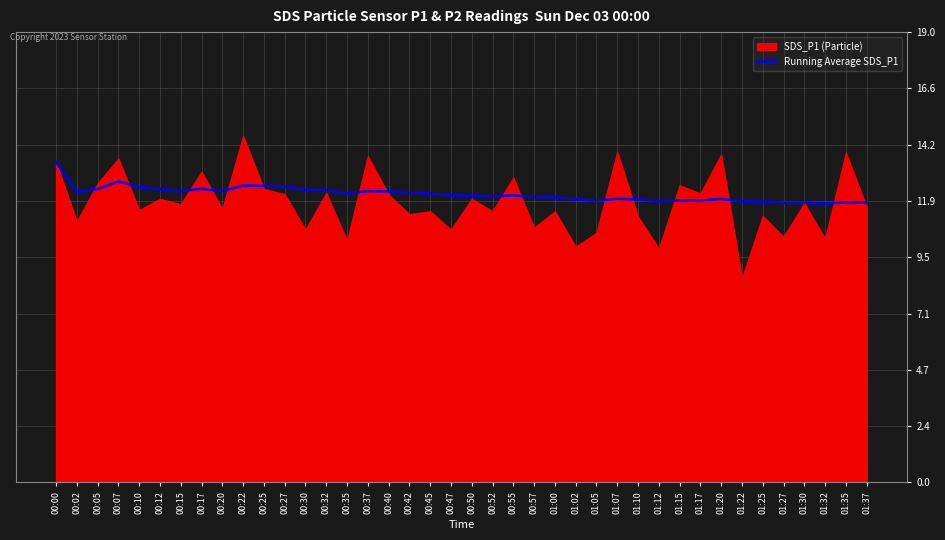

Where is the data nearest to the value 12?

01:00